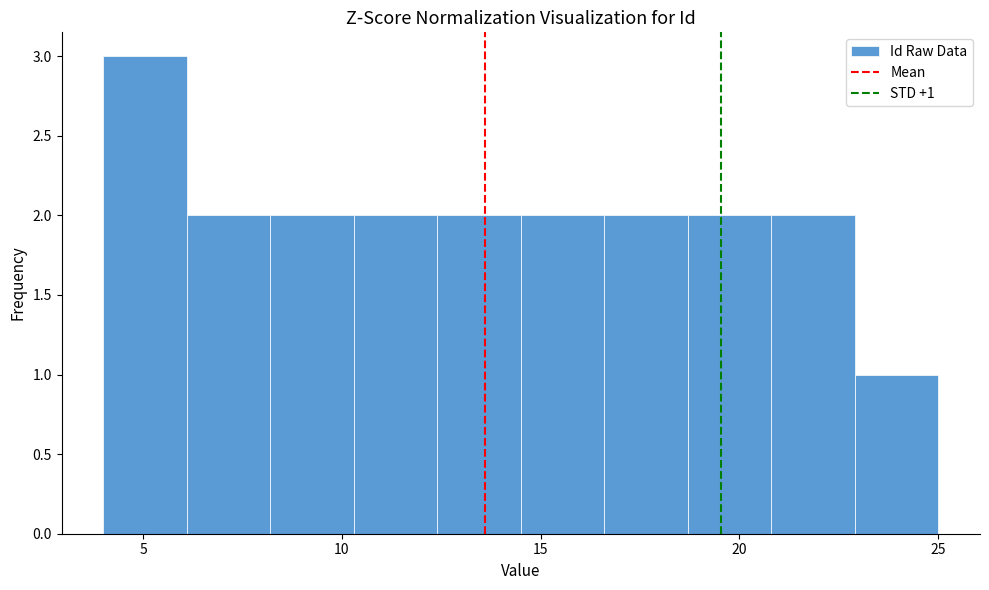

Which range on the x-axis has the tallest bar?

4.0 to 6.1